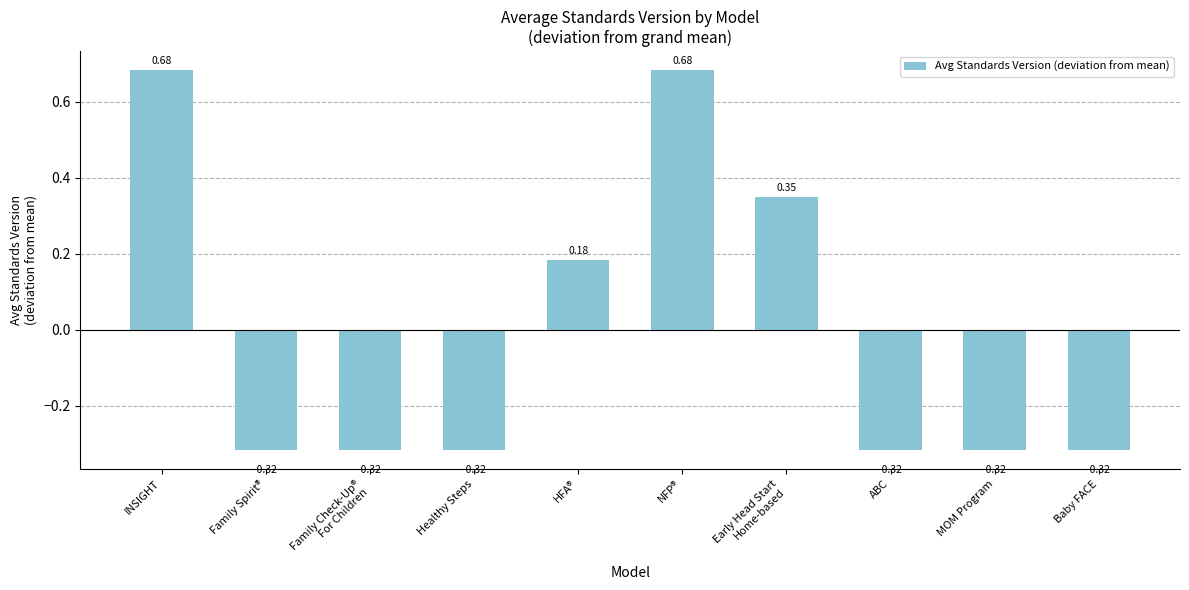

How many values are below 0?

6